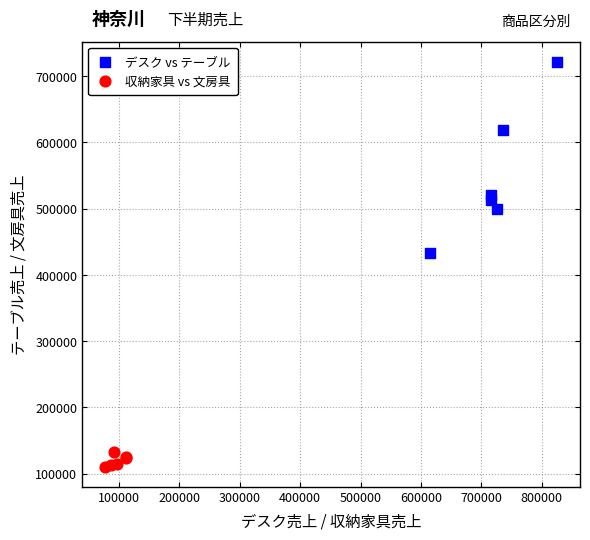

Which series reaches the minimum Y coordinate?

収納家具 vs 文房具